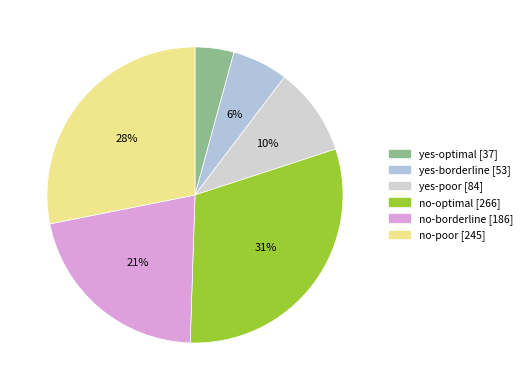

Count the number of slices in the pie.

6